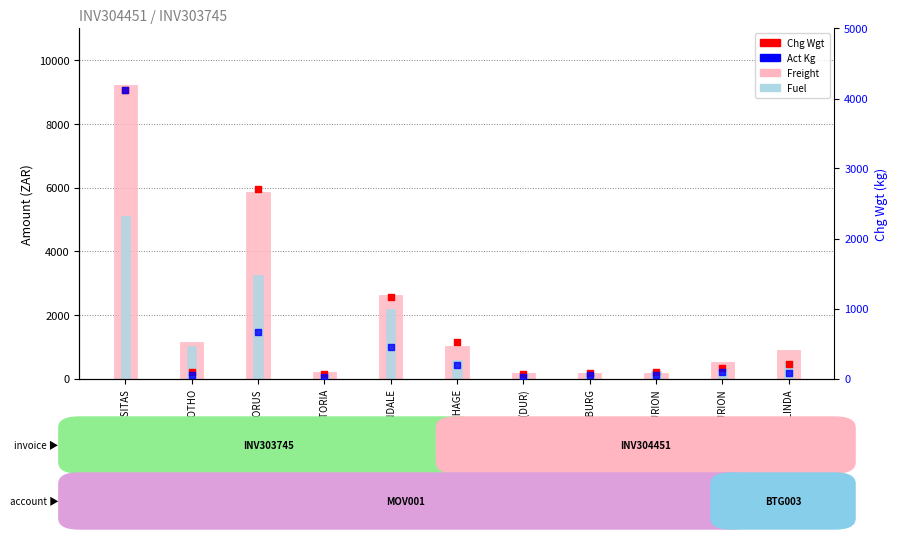

Which series reaches the maximum Y coordinate?

Freight